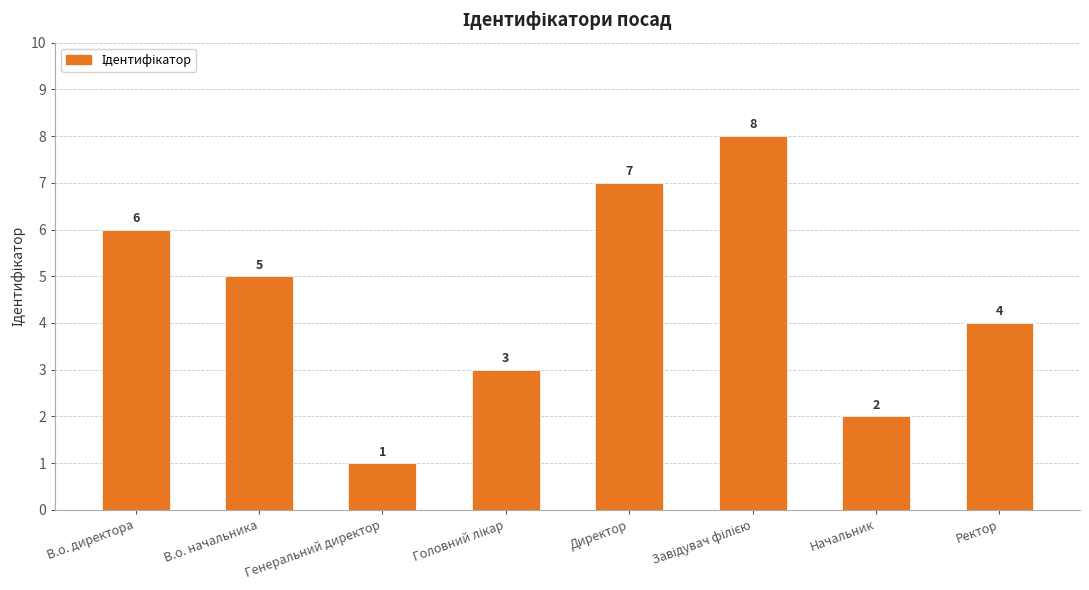

What is the greatest value displayed?

8